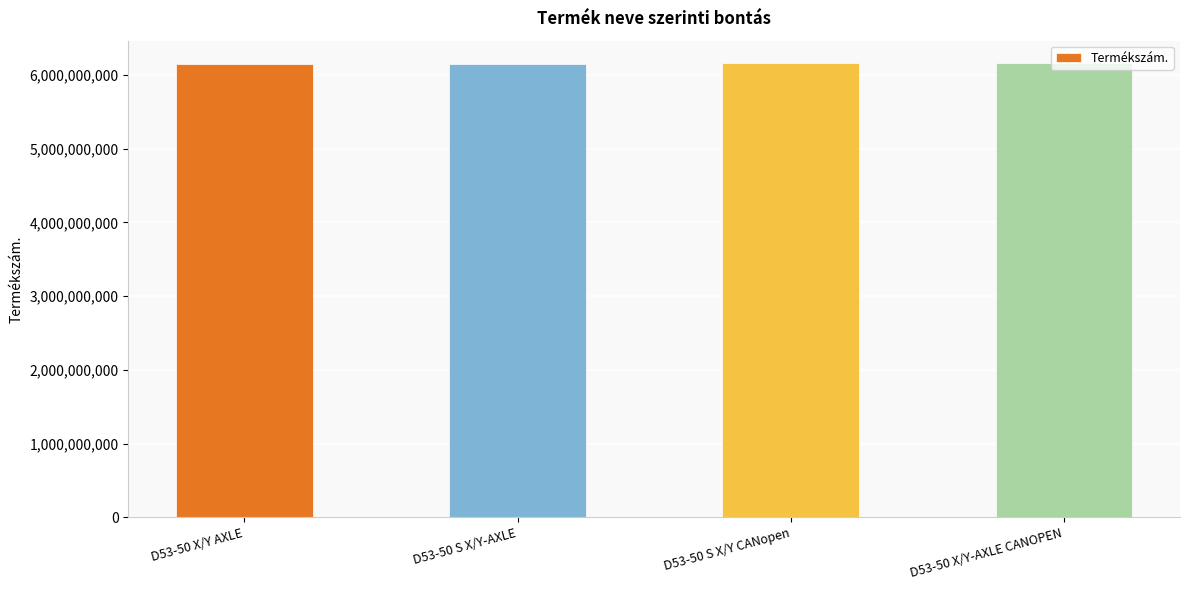

What is the value of the 1st bar from the left?

6153978770